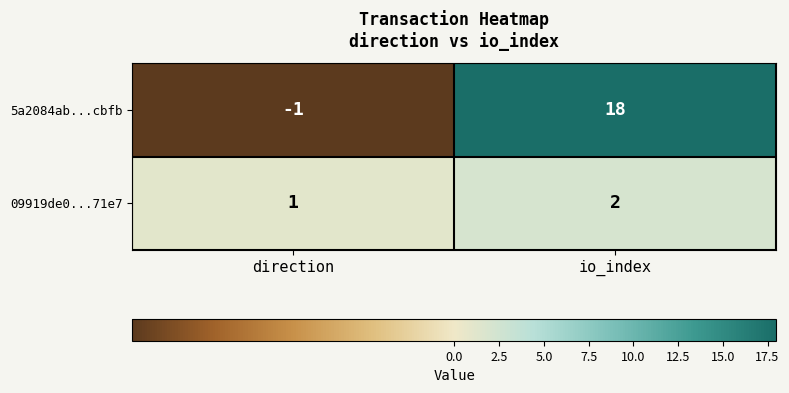

Where is 5a2084ab...cbfb nearest to the value 8?

direction